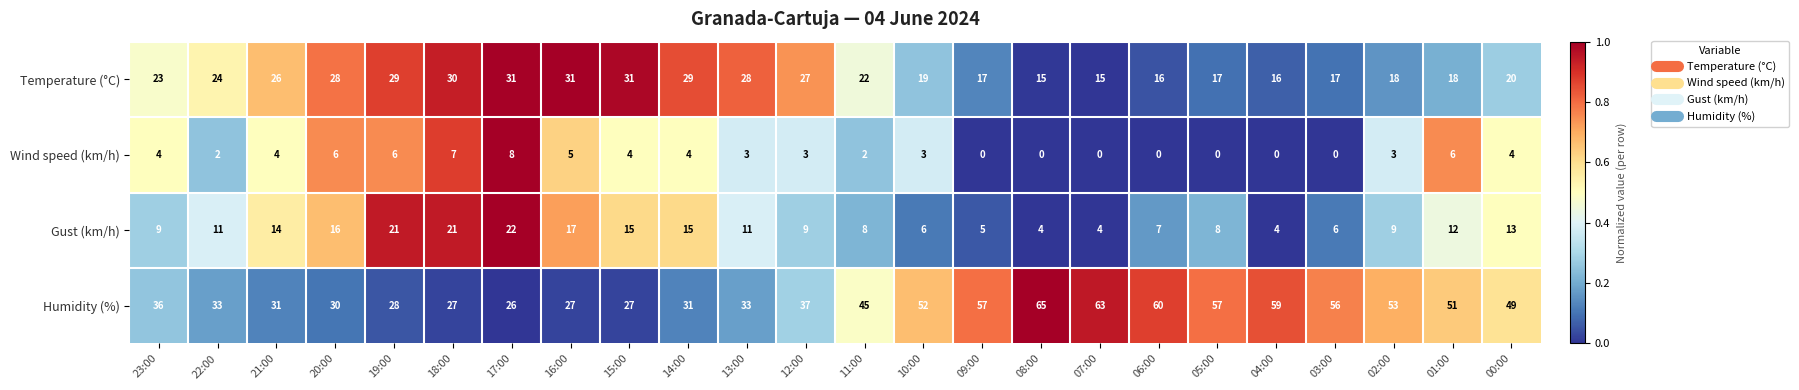

What is the greatest value displayed?

65